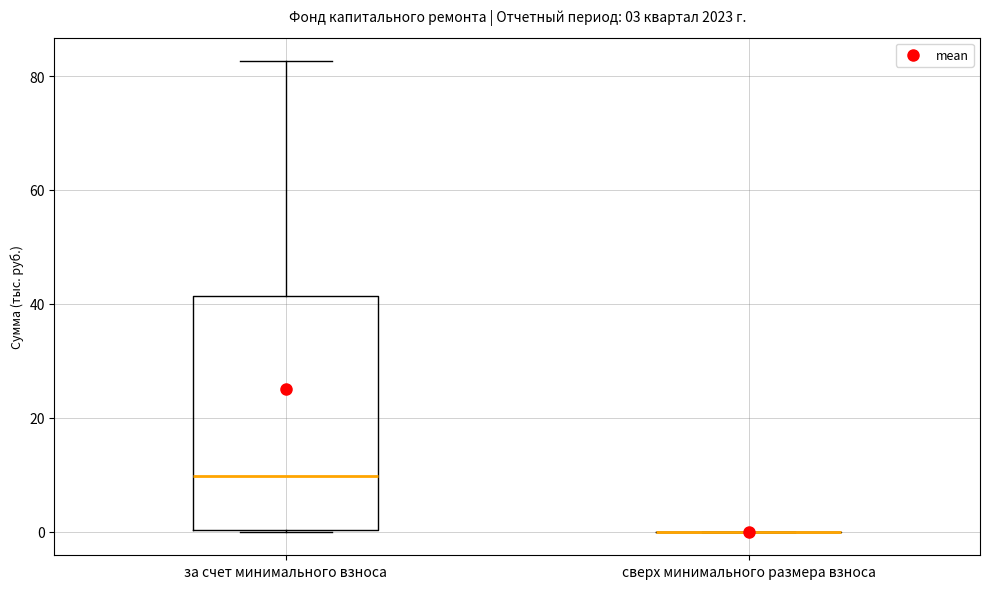

Which box is the tallest, from its lower edge to its upper edge?

за счет минимального взноса